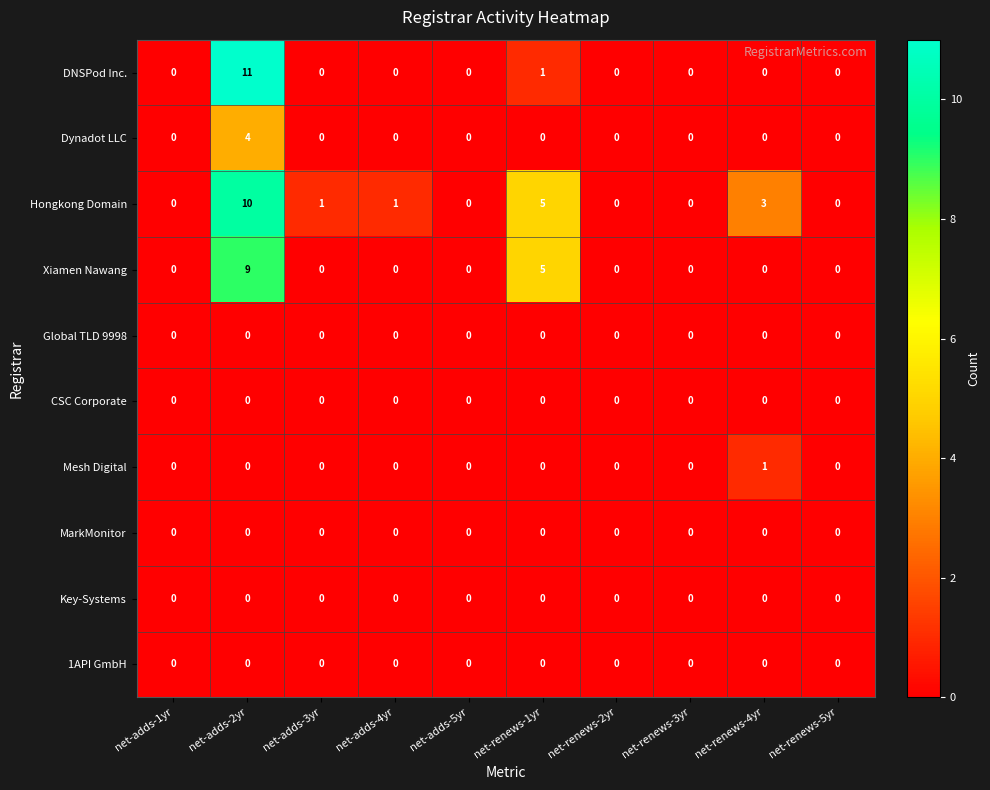

What is the difference between the maximum and minimum values in the Dynadot LLC series?

4